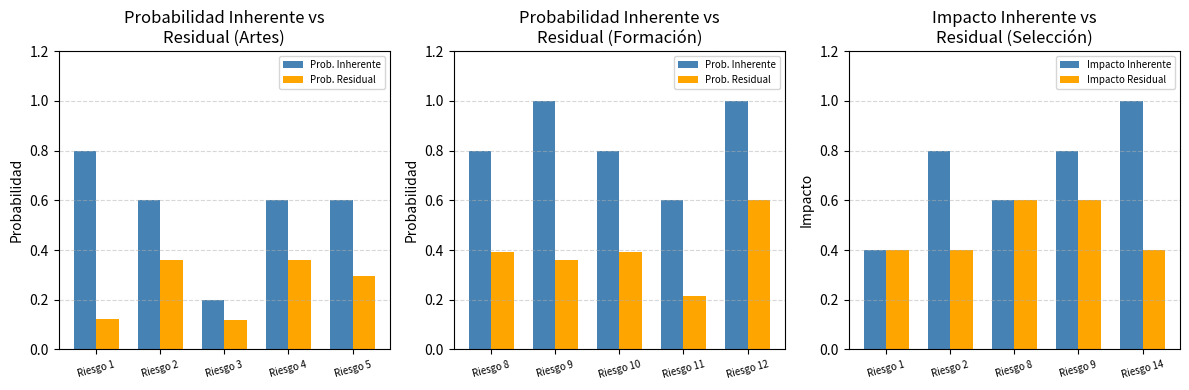

What is the difference between the maximum and minimum values in the Prob. Inherente series?

0.4